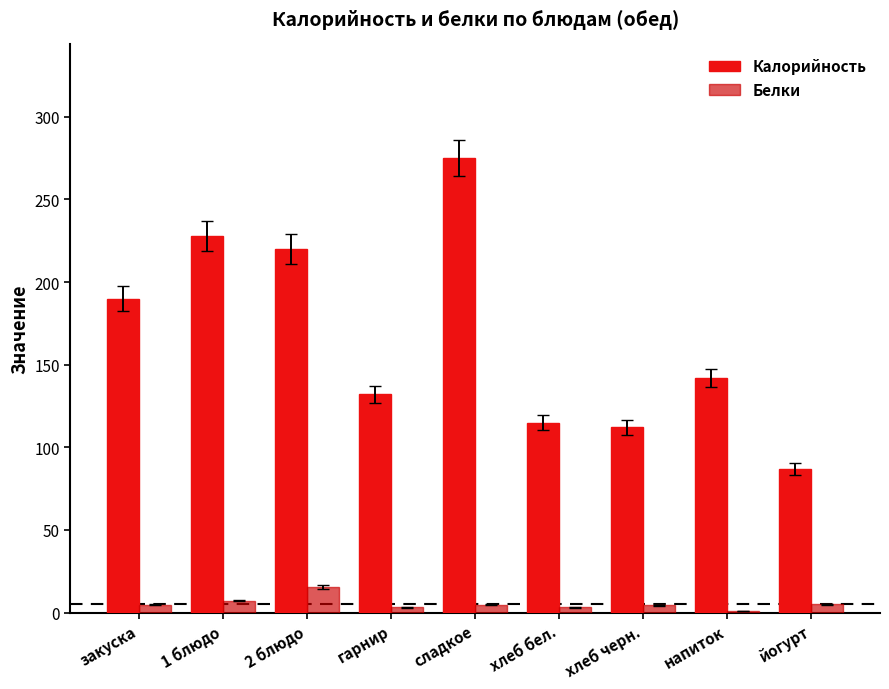

At which category is the sum across all series the highest?

сладкое